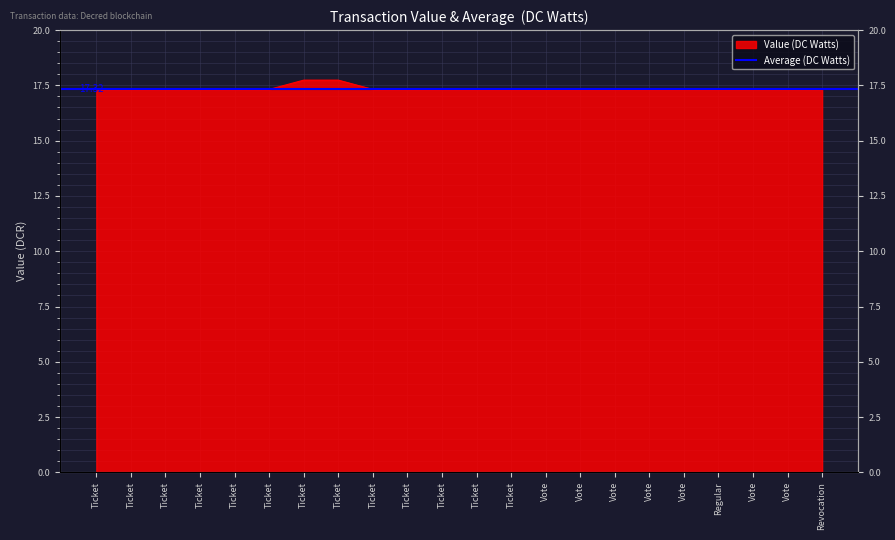

Count the values in the range 17 to 18.

22